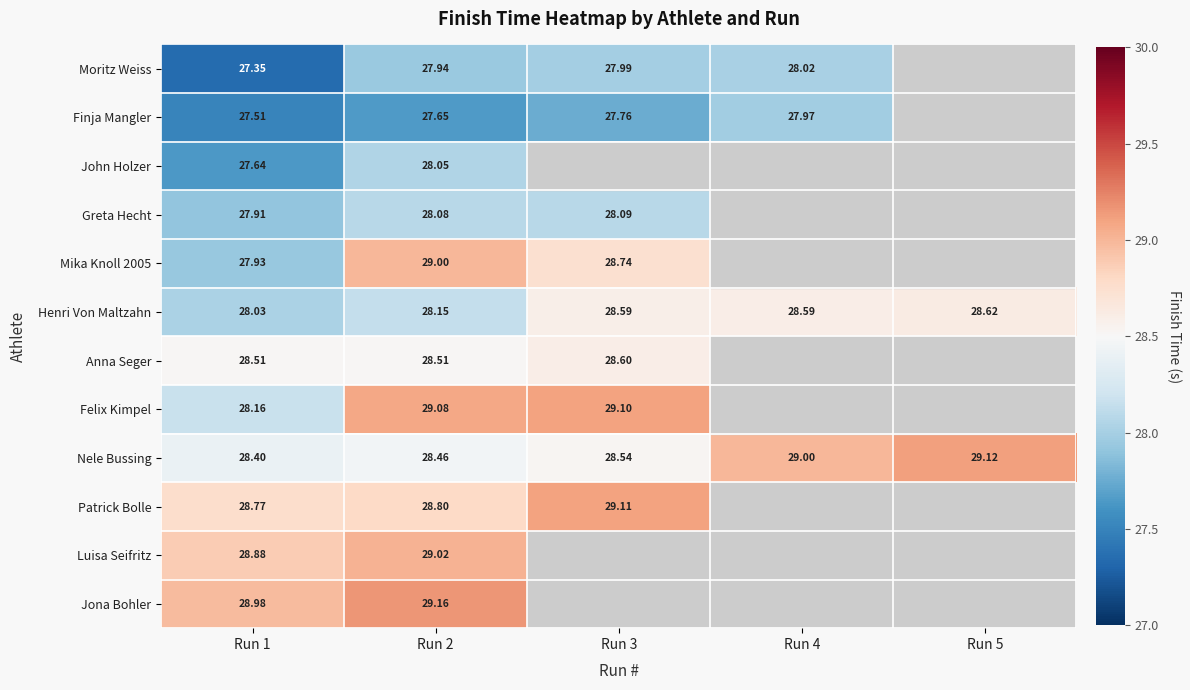

At which label does Mika Knoll 2005 reach its peak?

Run 2